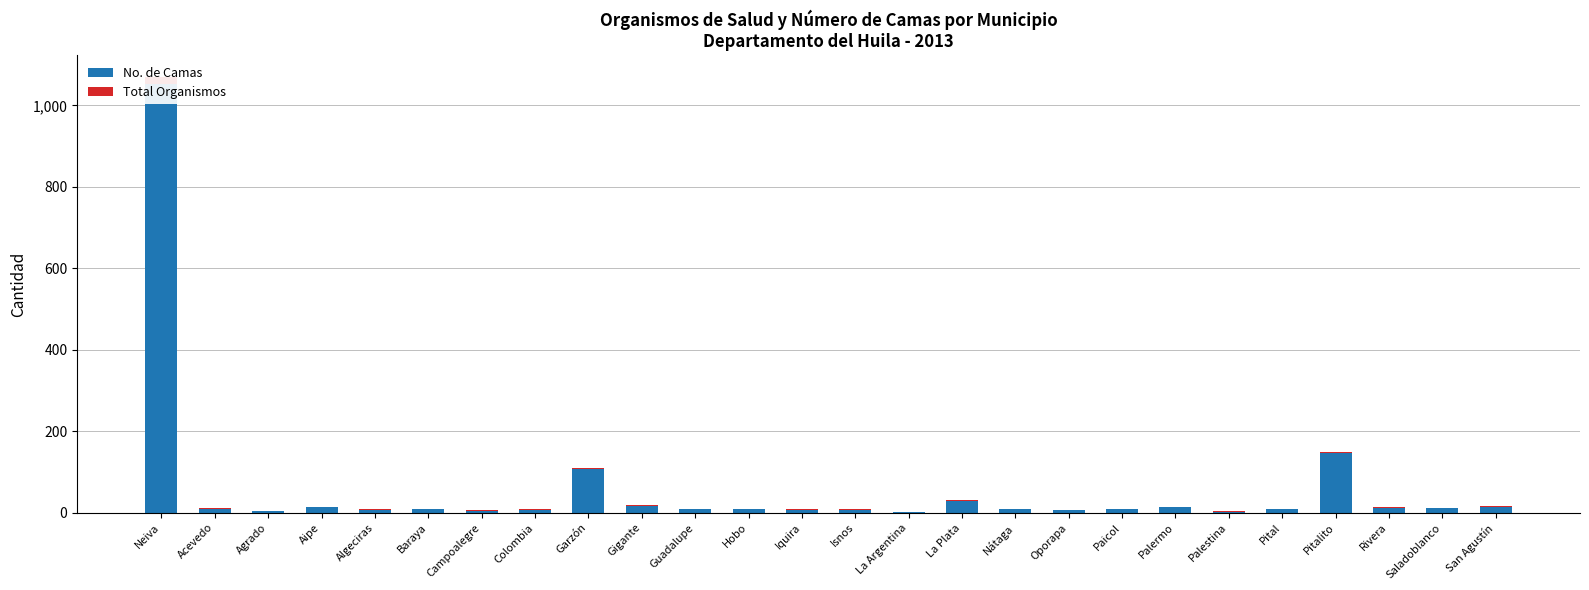

Is the value of Total Organismos at Gigante greater than the value of No. de Camas at Palermo?

No